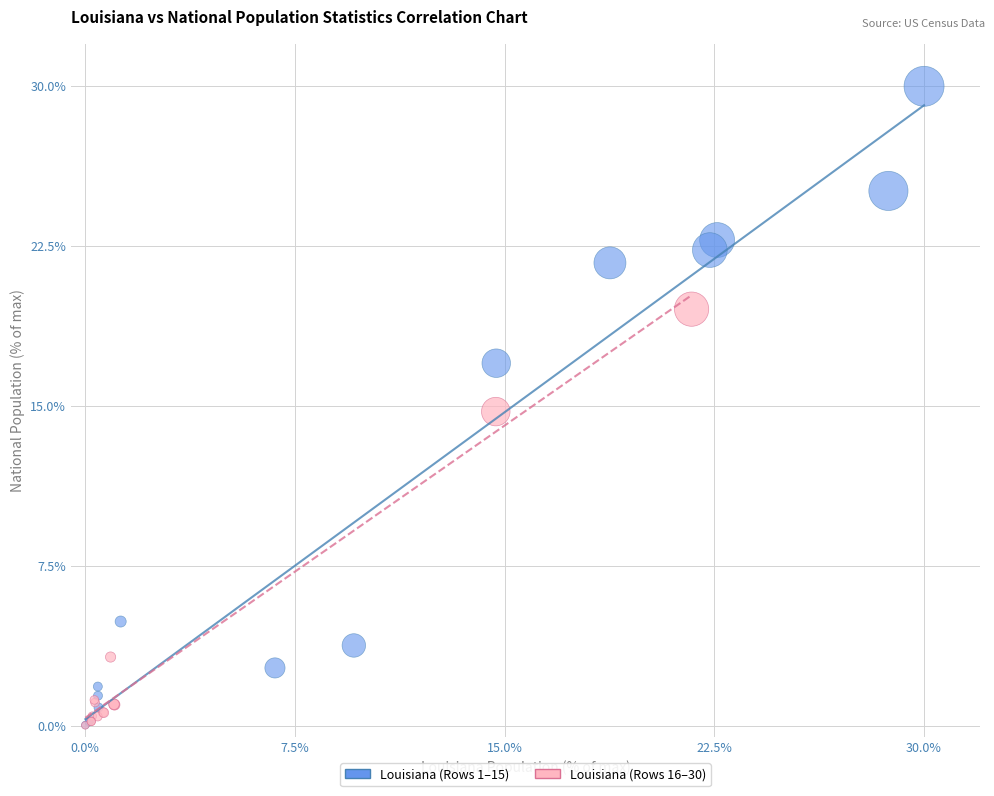

Which series has the largest Y range (max minus min)?

Louisiana (Rows 1–15)